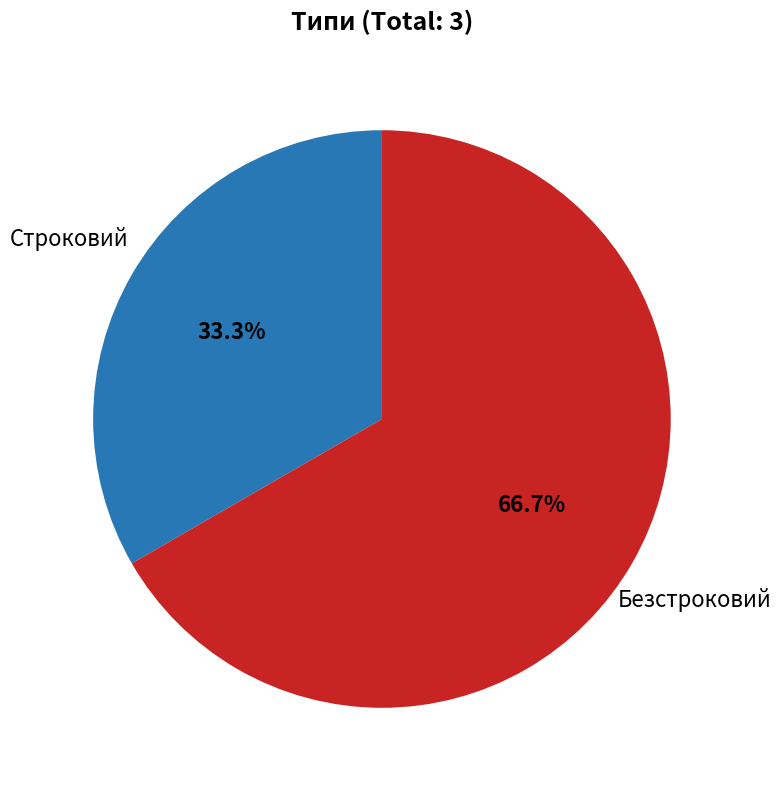

Is there any slice that represents more than half of the pie?

Yes